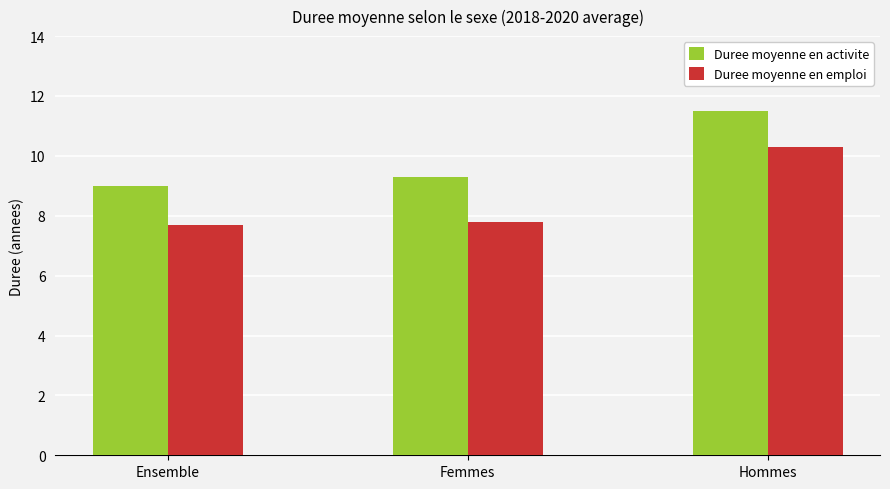

At which category is the sum across all series the highest?

Hommes